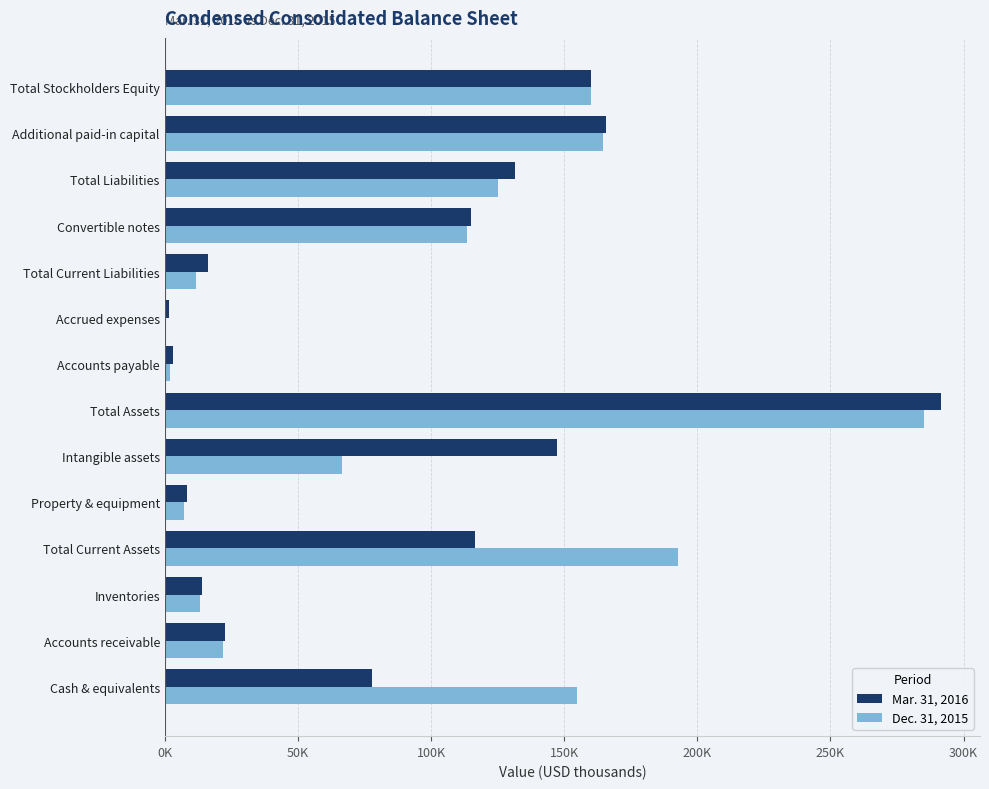

What are all the series names shown in the legend?

Mar. 31, 2016, Dec. 31, 2015